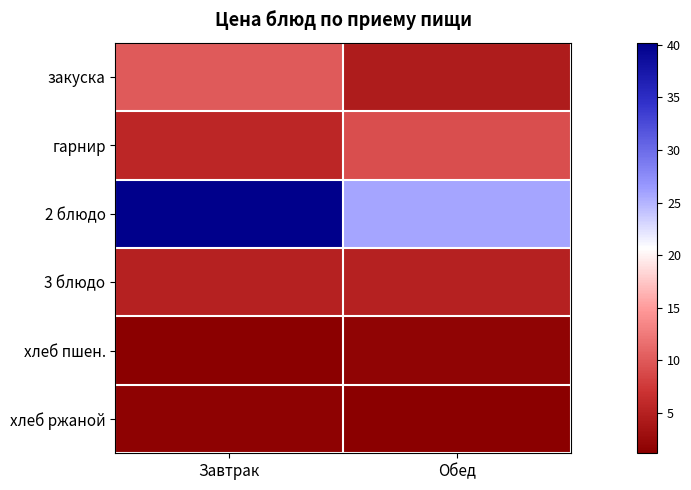

At how many categories does at least one series exceed 33?

1